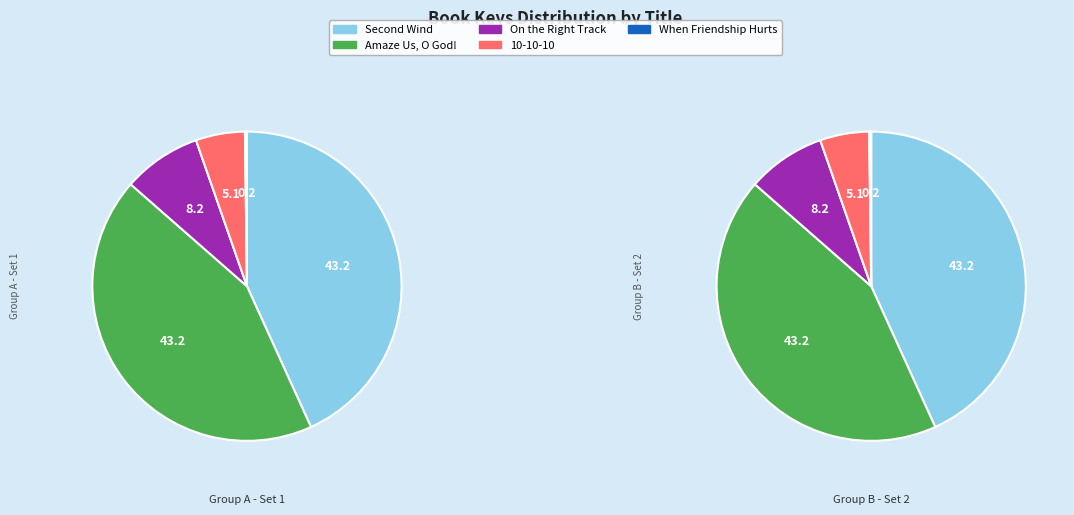

True or false: 10-10-10 accounts for 15% of the total.

False